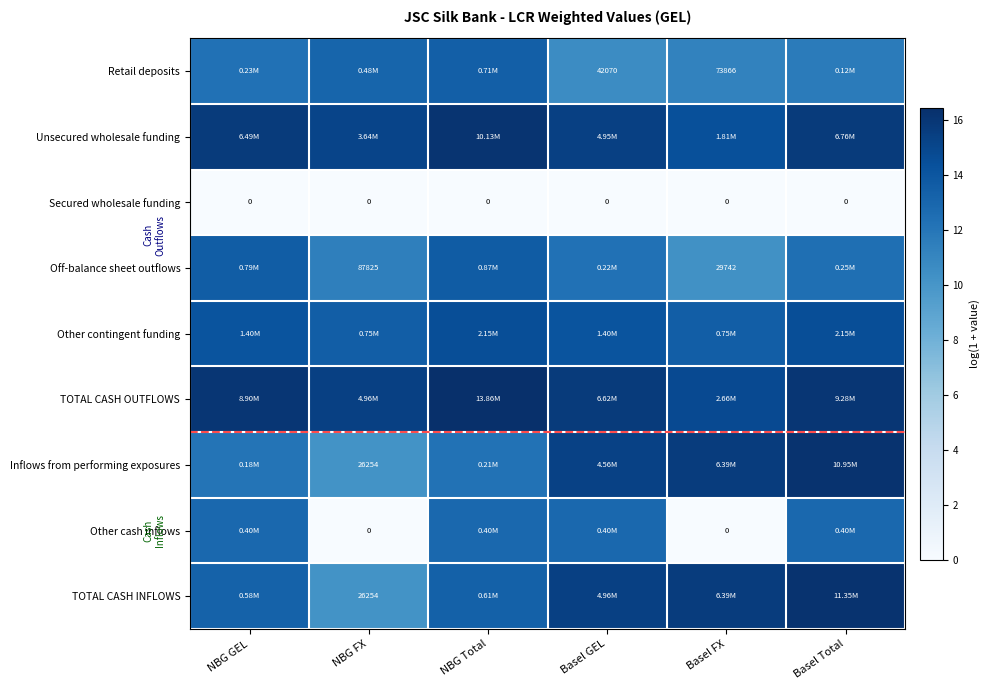

What is the spread (max minus min) of values at NBG GEL?

16.0